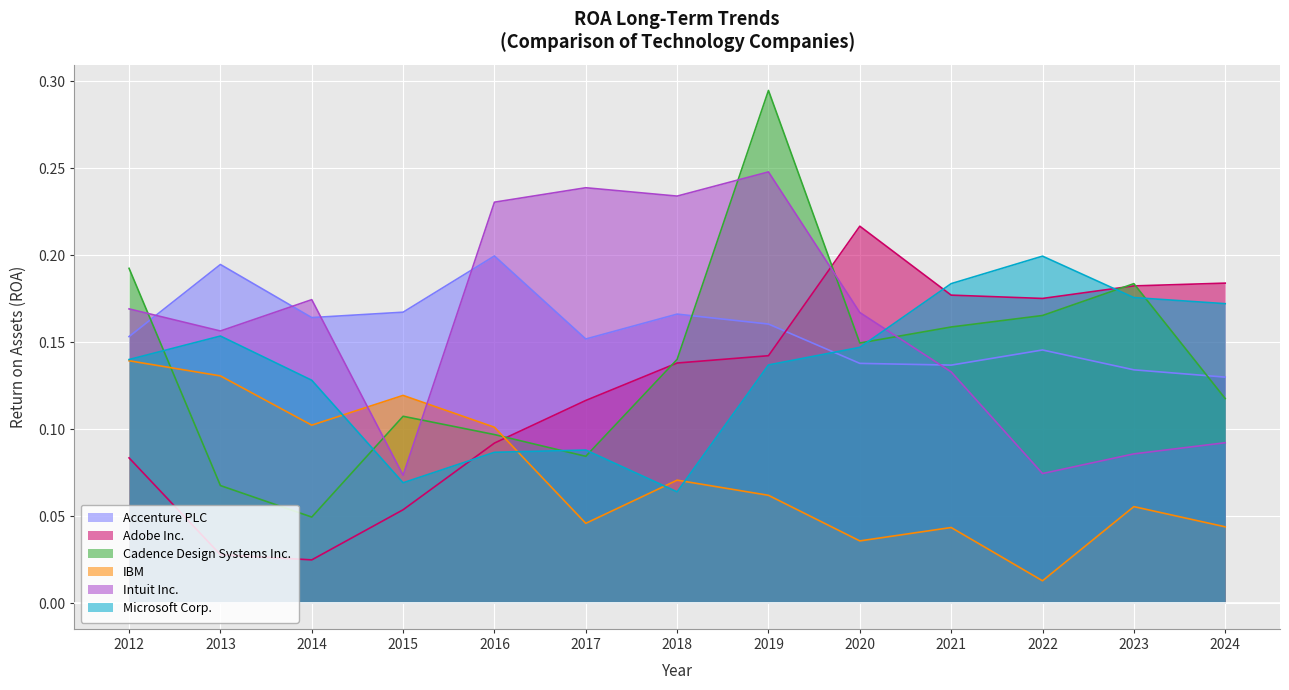

Is the value of IBM at 2022 greater than the value of Adobe Inc. at 2018?

No